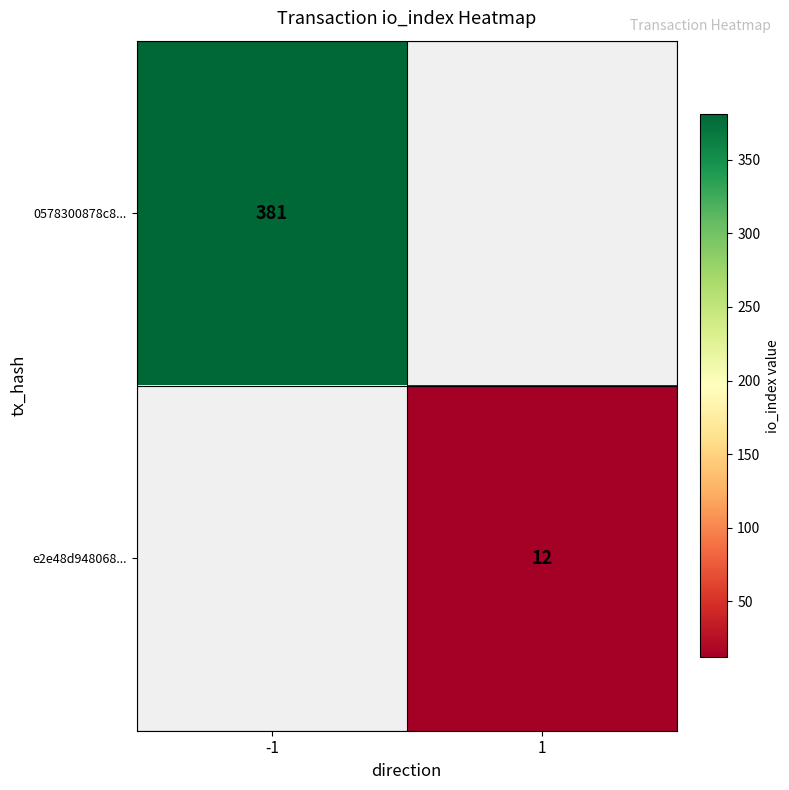

The 0578300878c8... series shows 95 at -1. True or false?

False